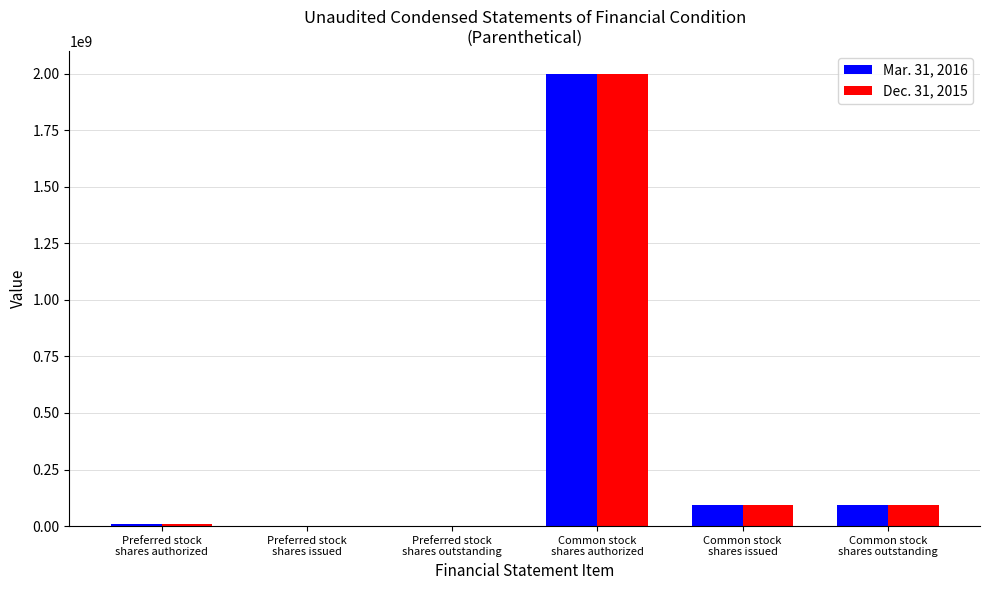

What is the greatest value displayed?

2000000000